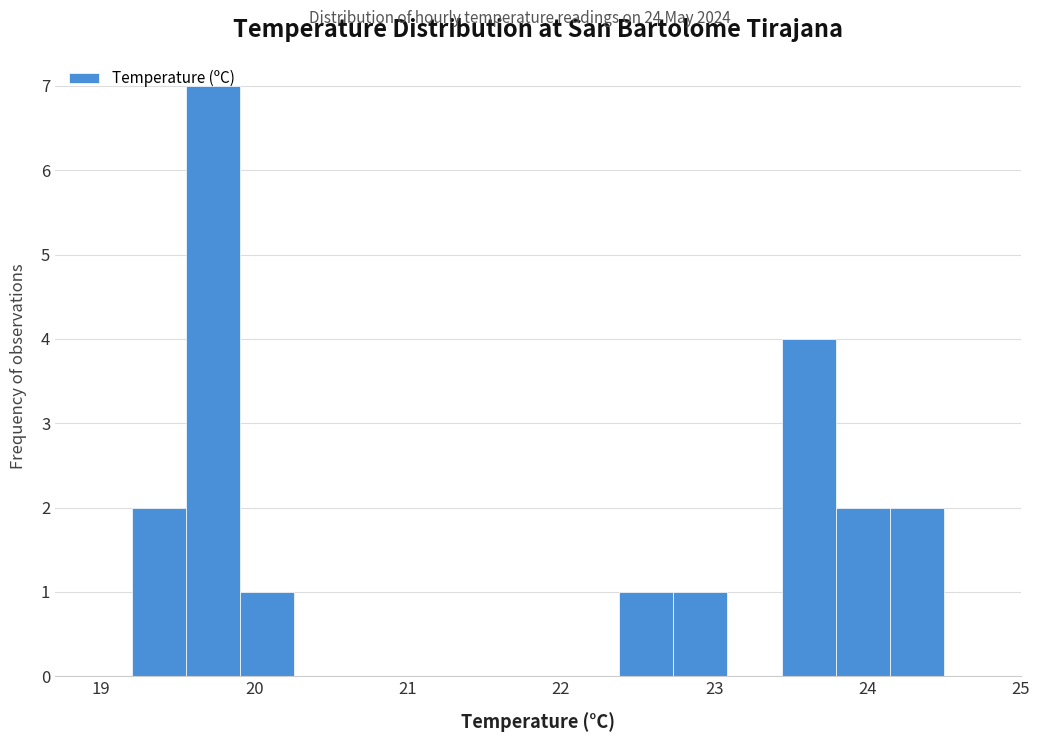

Read against the x-axis, roughly where is the centre of the tallest bar?

19.7